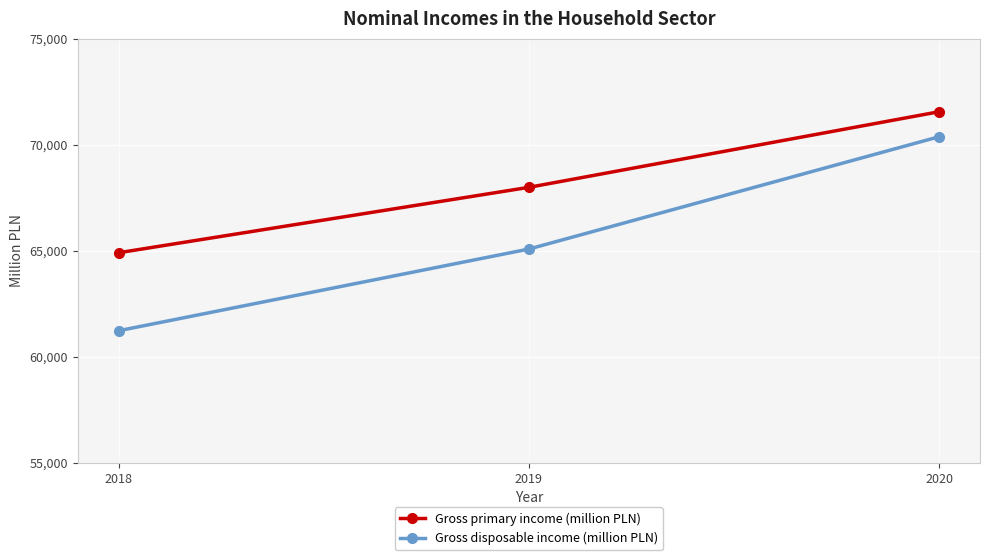

What is the lowest value of the Gross disposable income (million PLN) series?

61236